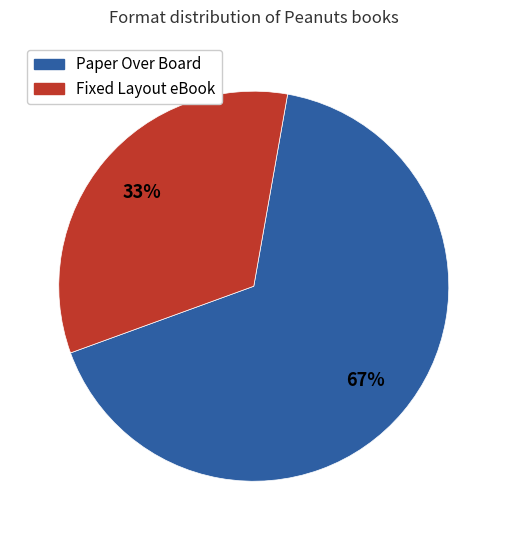

Rank the categories by value from highest to lowest.

Paper Over Board, Fixed Layout eBook